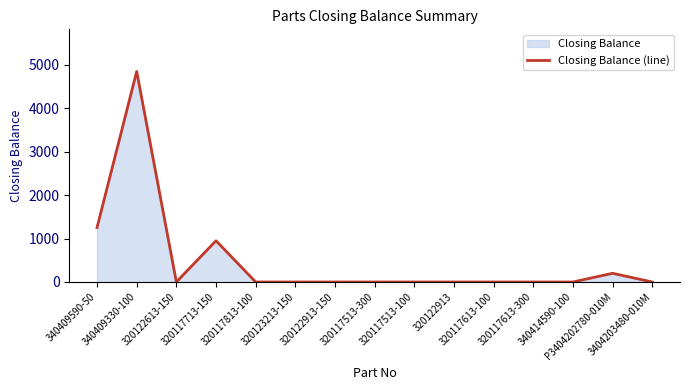

How many data points does each series have?

15